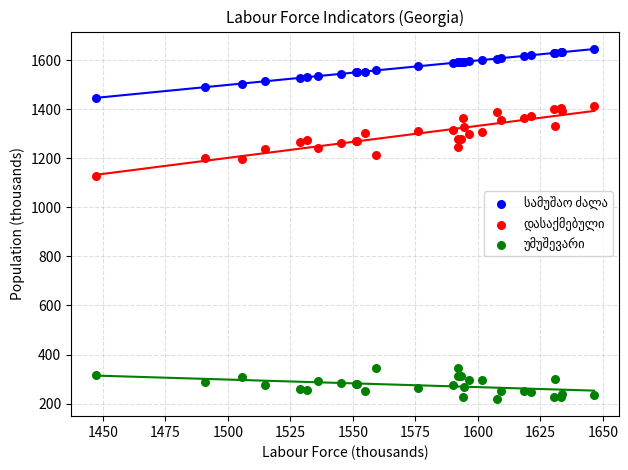

What is the X range (max minus min) for the scatter plot?

199.2